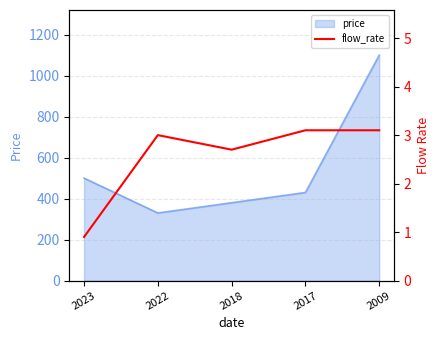

At which category does the data reach its first local peak?

2022